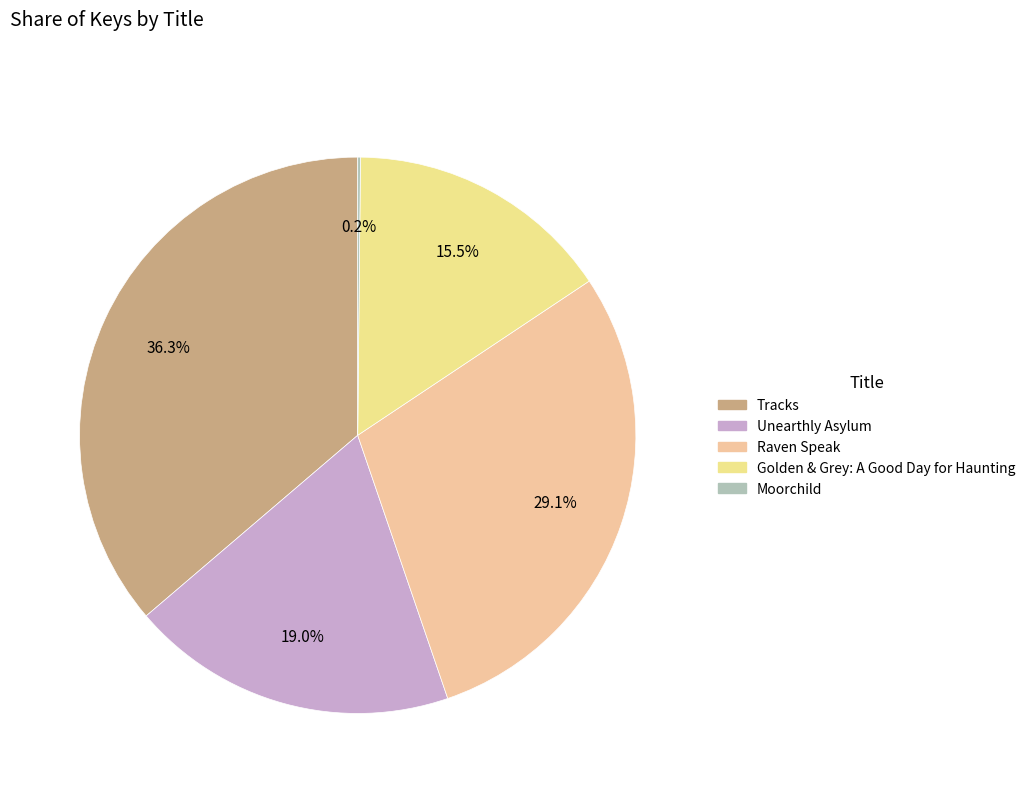

To the nearest percent, what percentage of the pie is Golden & Grey: A Good Day for Haunting?

15%